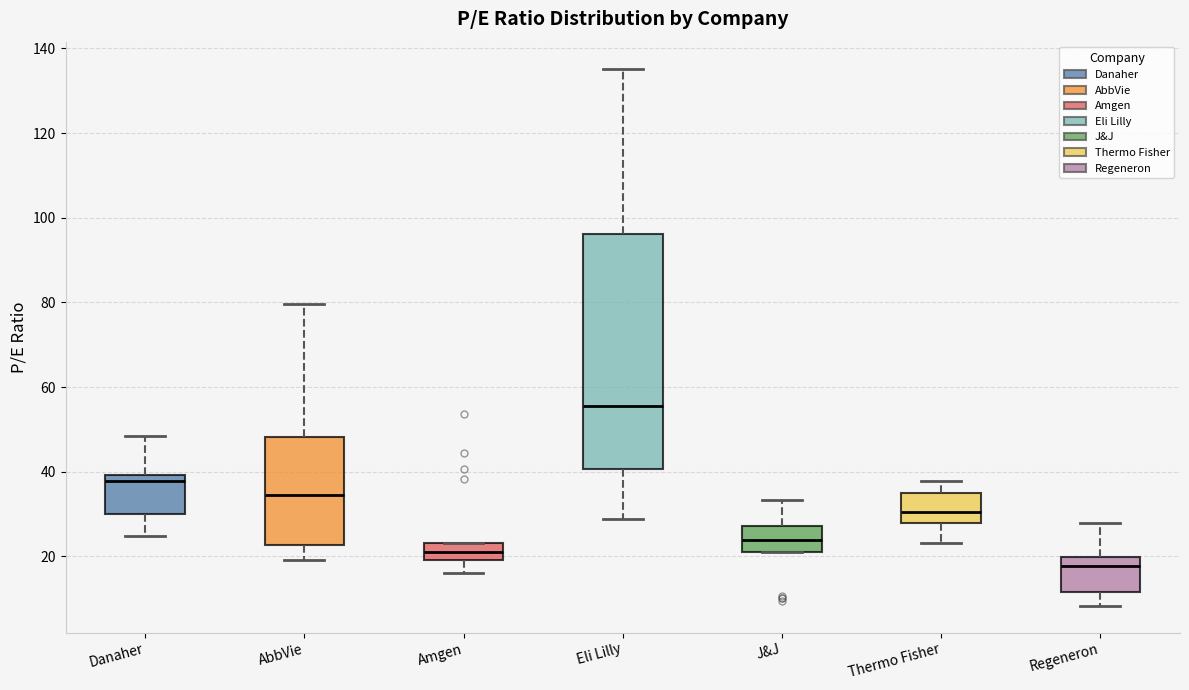

Reading left to right, transcribe this box plot: for each box, give where its median line is, the range the box spans, and where its two whiskers end, as read against the y-axis. The values are not printed on the chart, so give them approximately, as read against the axis.

Danaher: median 38, box 30 to 40, whiskers 24 to 48
AbbVie: median 34, box 22 to 48, whiskers 20 to 80
Amgen: median 22, box 20 to 24, whiskers 16 to 24
Eli Lilly: median 56, box 40 to 96, whiskers 28 to 136
J&J: median 24, box 20 to 28, whiskers 20 to 34
Thermo Fisher: median 30, box 28 to 34, whiskers 24 to 38
Regeneron: median 18, box 12 to 20, whiskers 8 to 28